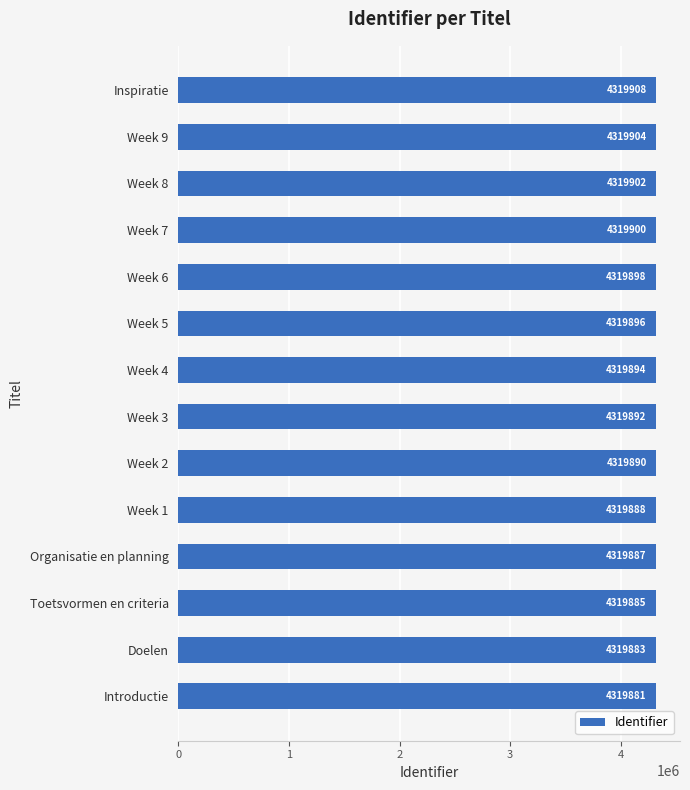

List the labels in order of value, smallest first.

Introductie, Doelen, Toetsvormen en criteria, Organisatie en planning, Week 1, Week 2, Week 3, Week 4, Week 5, Week 6, Week 7, Week 8, Week 9, Inspiratie